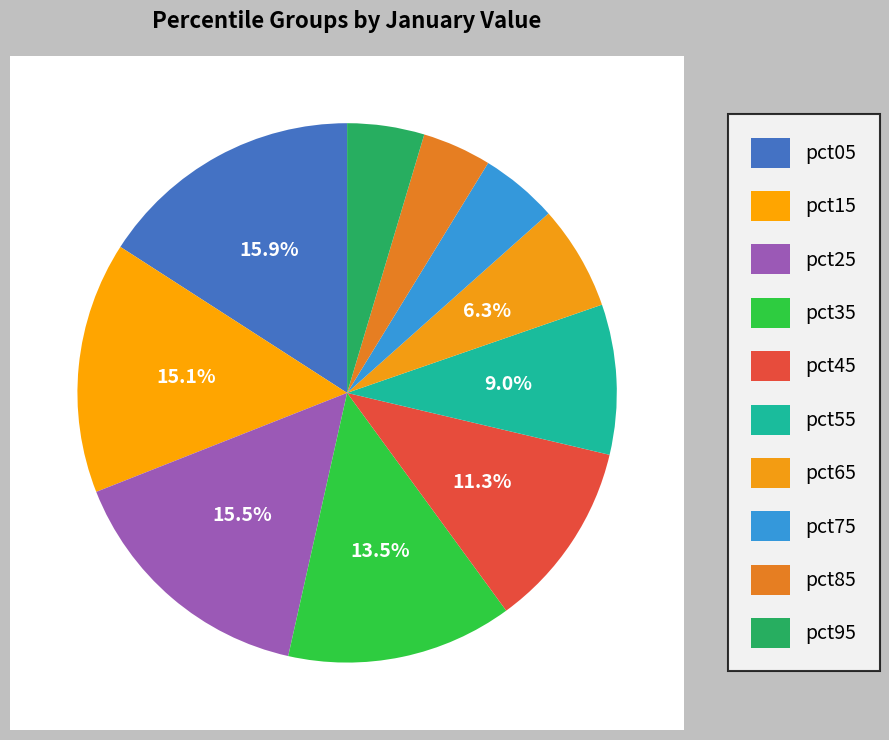

To the nearest percent, what is the combined percentage of pct35 and pct15?

29%